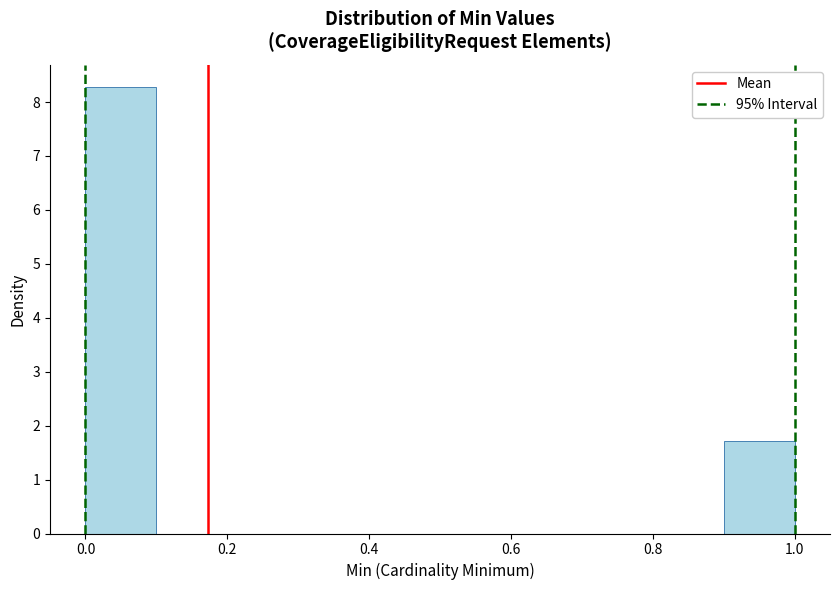

Which range on the x-axis has the tallest bar?

0.0 to 0.1